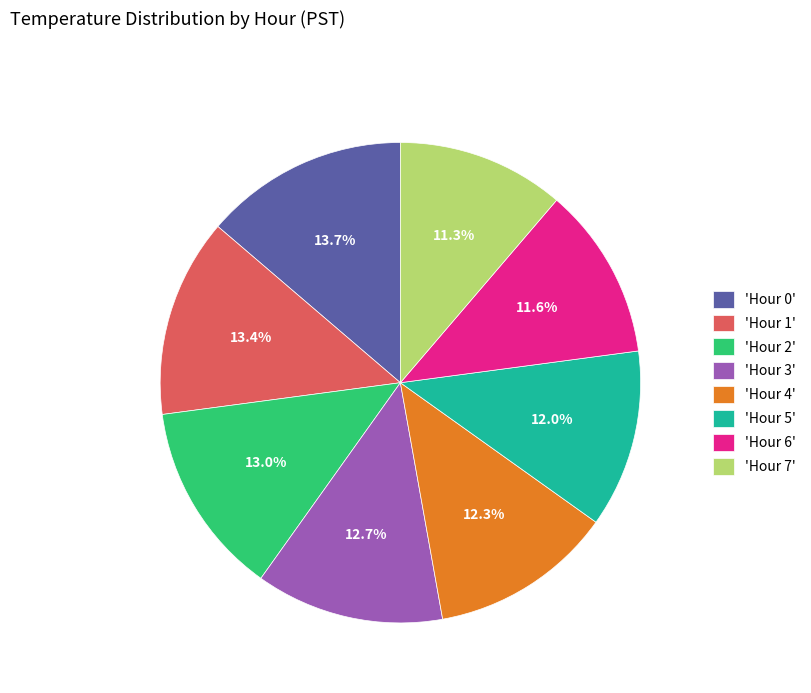

Does 'Hour 3' represent more than half of the total?

No